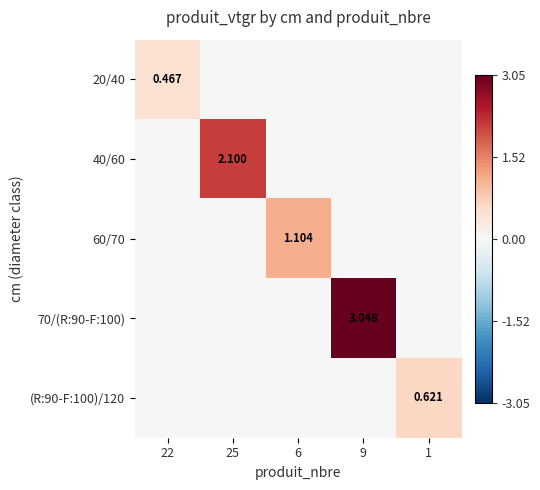

True or false: 60/70 has a value of 0.0 at 22.

True